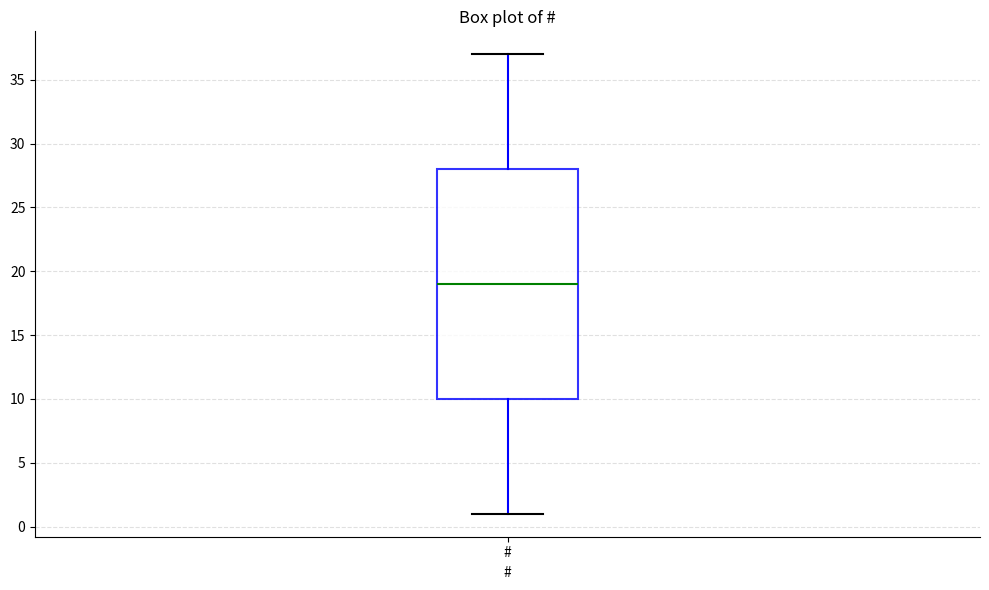

Transcribe this box plot: give where the median line is, the range the box spans, and where the two whiskers end, as read against the y-axis. The values are not printed on the chart, so give them approximately, as read against the axis.

median 19, box 10 to 28, whiskers 1 to 37